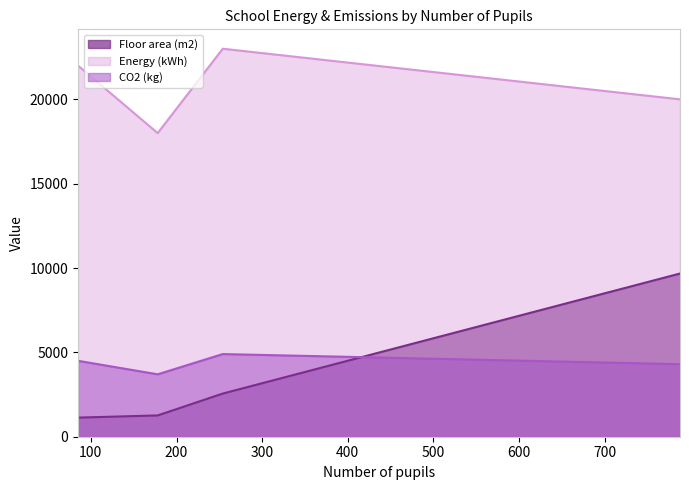

Rank the series at 788 from lowest to highest value.

CO2 (kg), Floor area (m2), Energy (kWh)